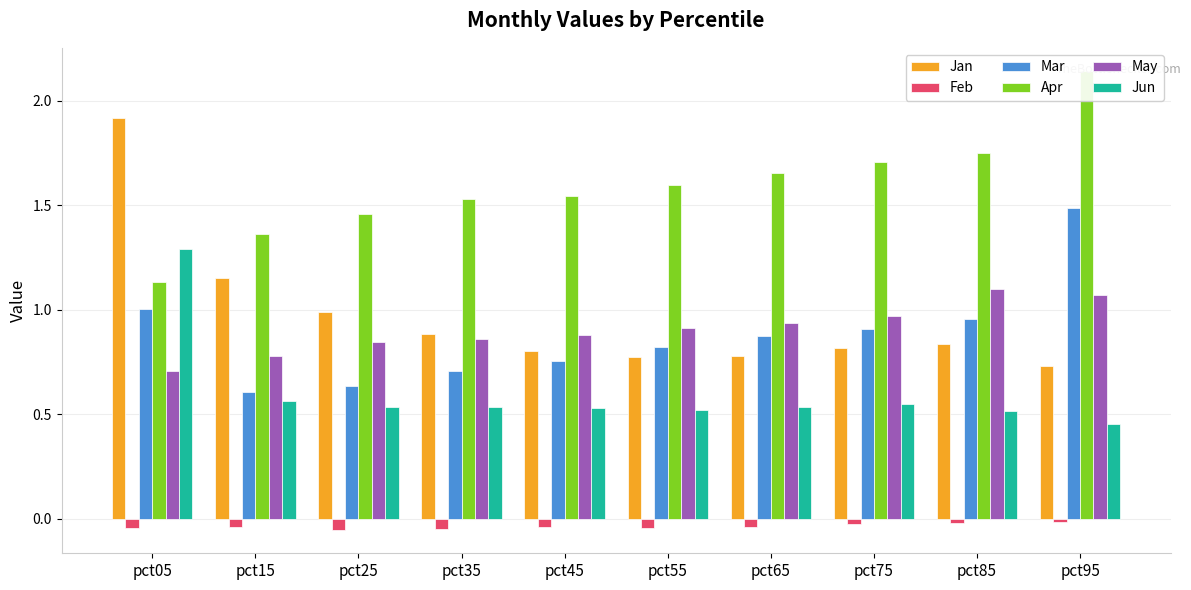

The value of Jun at pct25 is 0.9. True or false?

False